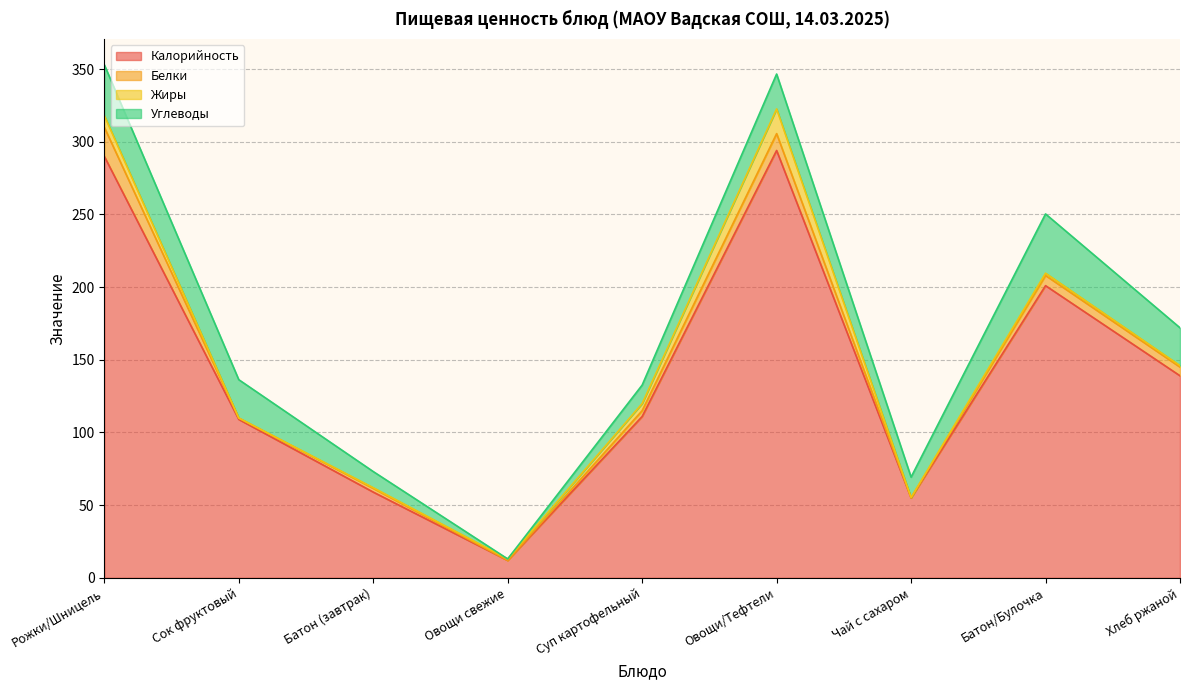

Reading right to left, list all the values displayed in this chart.

Калорийность: Хлеб ржаной=139.0	Батон/Булочка=201.0	Чай с сахаром=55.0	Овощи/Тефтели=294.0	Суп картофельный=111.0	Овощи свежие=12.0	Батон (завтрак)=59.0	Сок фруктовый=109.0	Рожки/Шницель=290.0
Белки: Хлеб ржаной=6.0	Батон/Булочка=7.0	Чай с сахаром=0.0	Овощи/Тефтели=11.6	Суп картофельный=4.0	Овощи свежие=0.0	Батон (завтрак)=2.5	Сок фруктовый=0.9	Рожки/Шницель=20.0
Жиры: Хлеб ржаной=1.0	Батон/Булочка=1.6	Чай с сахаром=0.3	Овощи/Тефтели=17.0	Суп картофельный=4.9	Овощи свежие=1.0	Батон (завтрак)=0.5	Сок фруктовый=0.0	Рожки/Шницель=8.0
Углеводы: Хлеб ржаной=26.0	Батон/Булочка=40.8	Чай с сахаром=14.0	Овощи/Тефтели=24.0	Суп картофельный=12.7	Овощи свежие=0.0	Батон (завтрак)=11.1	Сок фруктовый=26.4	Рожки/Шницель=35.0